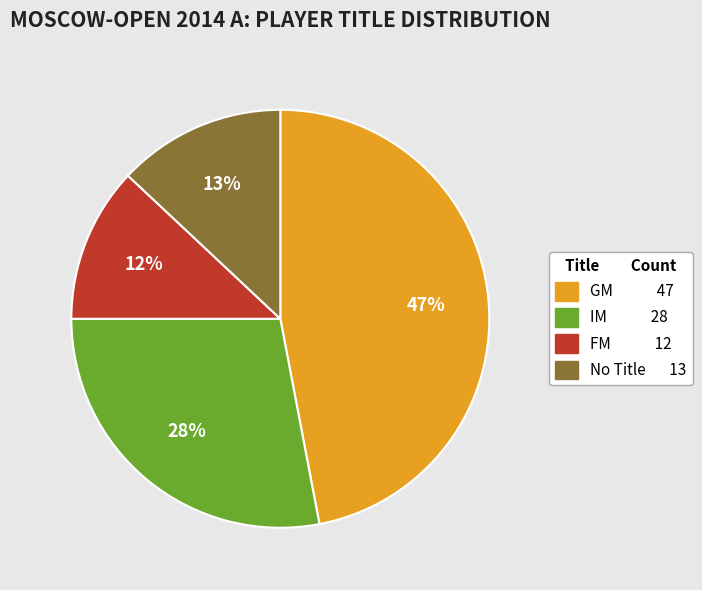

Does any single category account for the majority?

No